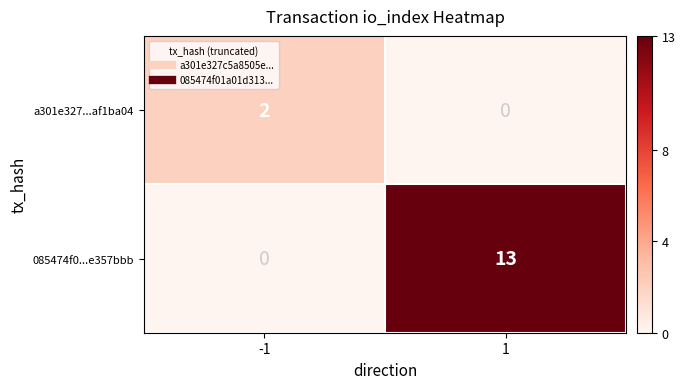

Between -1 and 1, which series saw the biggest shift?

085474f0...e357bbb